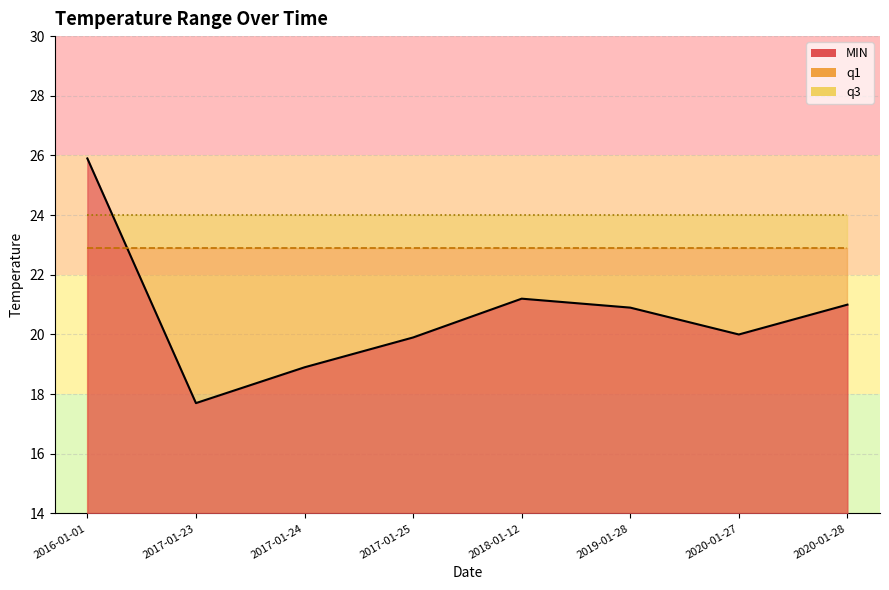

Reading left to right, extract all data points from this chart.

MIN: 2016-01-01=25.9	2017-01-23=17.7	2017-01-24=18.9	2017-01-25=19.9	2018-01-12=21.2	2019-01-28=20.9	2020-01-27=20.0	2020-01-28=21.0
q1: 2016-01-01=22.9	2017-01-23=22.9	2017-01-24=22.9	2017-01-25=22.9	2018-01-12=22.9	2019-01-28=22.9	2020-01-27=22.9	2020-01-28=22.9
q3: 2016-01-01=24.0	2017-01-23=24.0	2017-01-24=24.0	2017-01-25=24.0	2018-01-12=24.0	2019-01-28=24.0	2020-01-27=24.0	2020-01-28=24.0